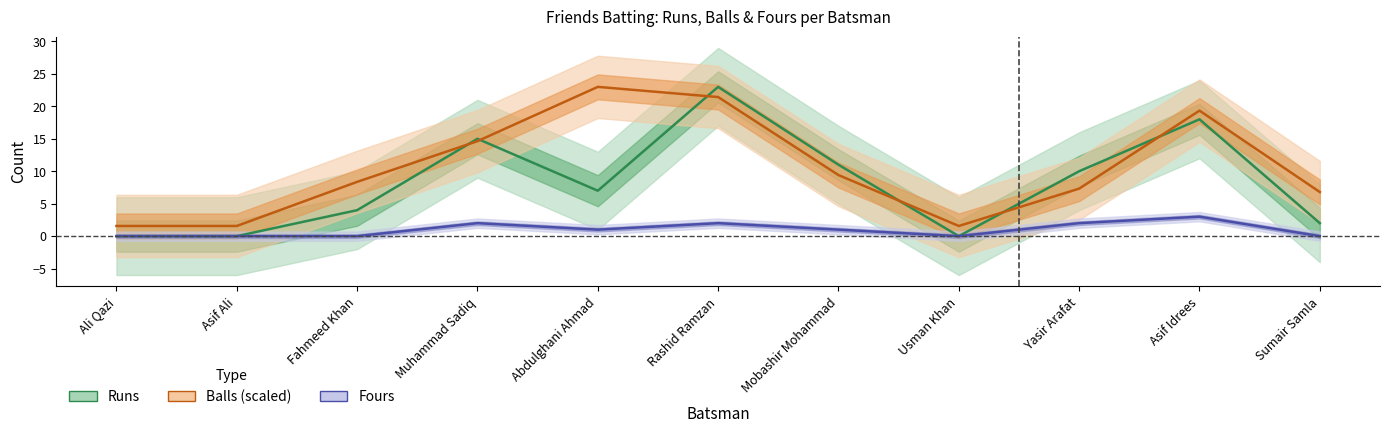

Reading left to right, what are all the values shown in this chart?

Runs: 0.0	0.0	4.0	15.0	7.0	23.0	11.0	0.0	10.0	18.0	2.0
Balls (scaled): 1.6	1.6	8.4	14.6	23.0	21.4	9.4	1.6	7.3	19.3	6.8
Fours: 0.0	0.0	0.0	2.0	1.0	2.0	1.0	0.0	2.0	3.0	0.0